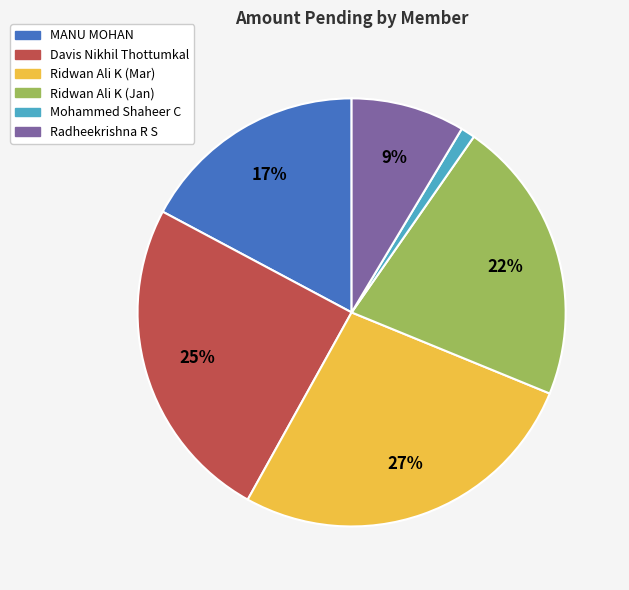

Which slice is the largest?

Ridwan Ali K (Mar)